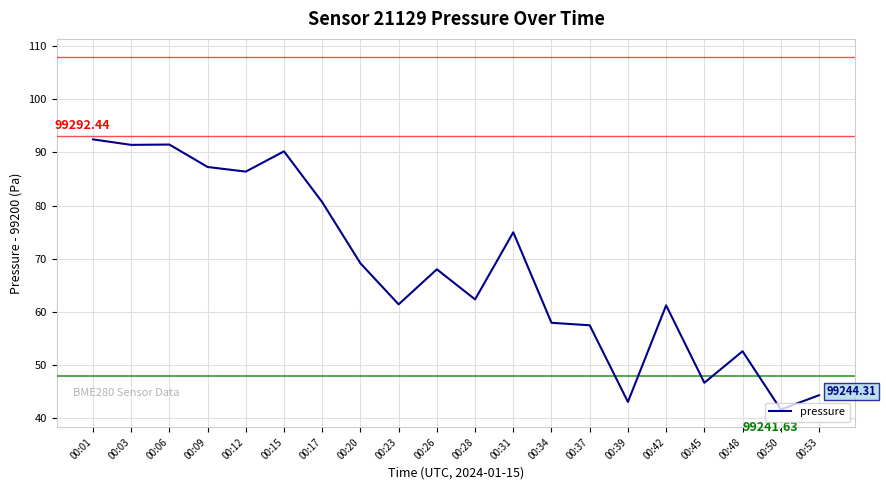

What is the change in value from 00:01 to 00:34?

-34.5